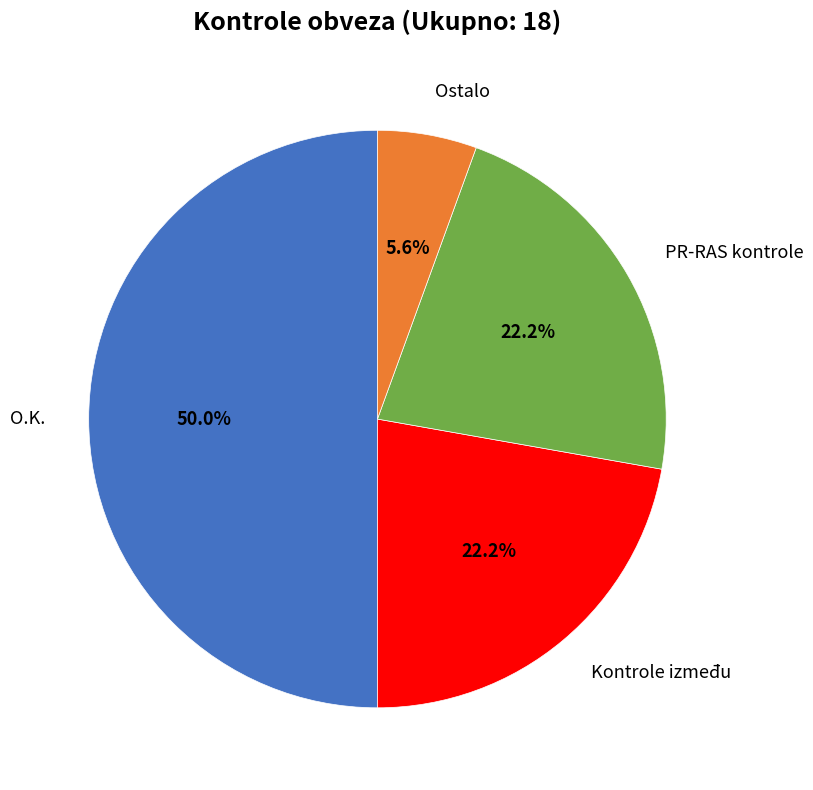

Between PR-RAS kontrole and Ostalo, which is larger?

PR-RAS kontrole